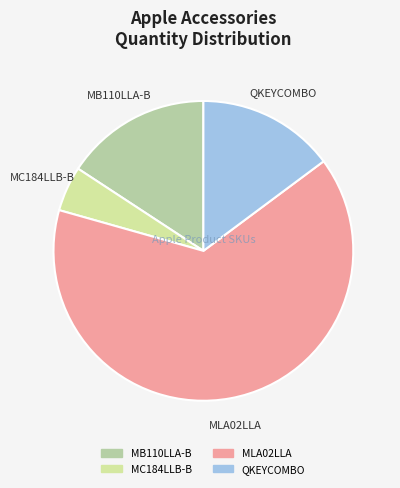

Between MB110LLA-B and MLA02LLA, which is larger?

MLA02LLA